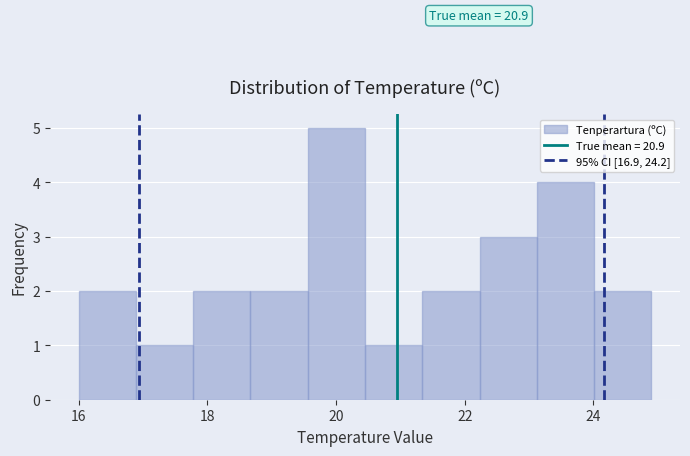

Over which range of the x-axis is the bar tallest?

19.6 to 20.4